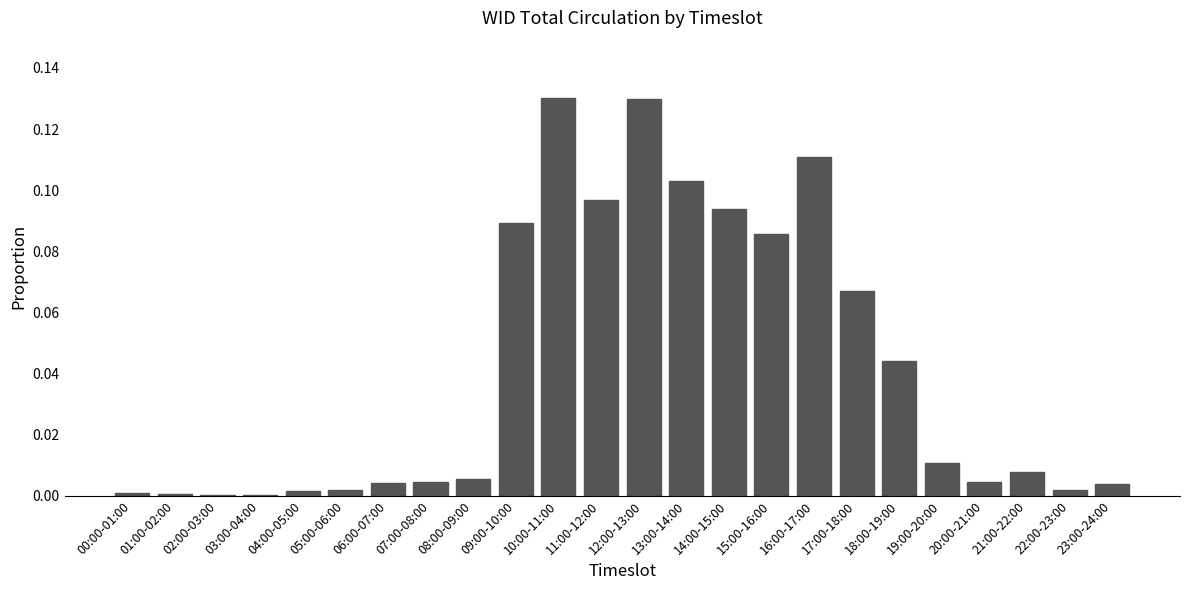

The value at 00:00-01:00 is 0.0. True or false?

True